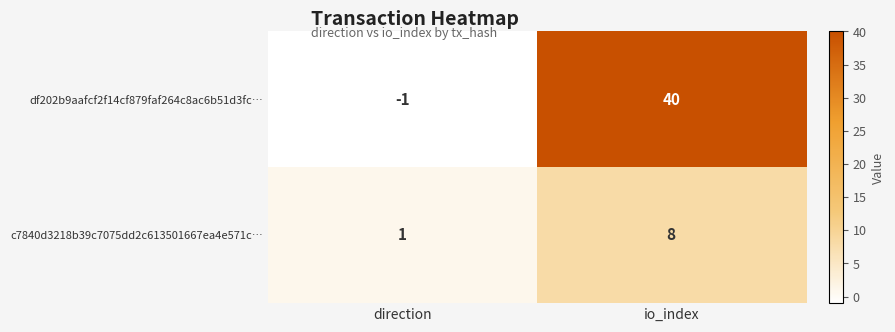

What is the difference between the maximum and minimum values in the df202b9aafcf2f14cf879faf264c8ac6b51d3fc… series?

41